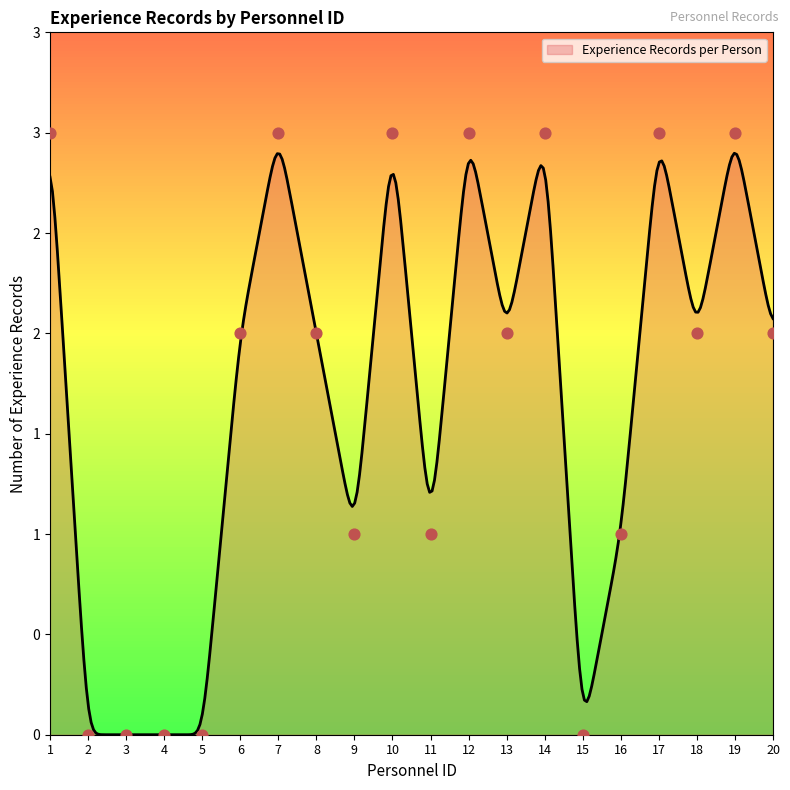

Approximately how many times larger is the value at 14 compared to 18?

1.5